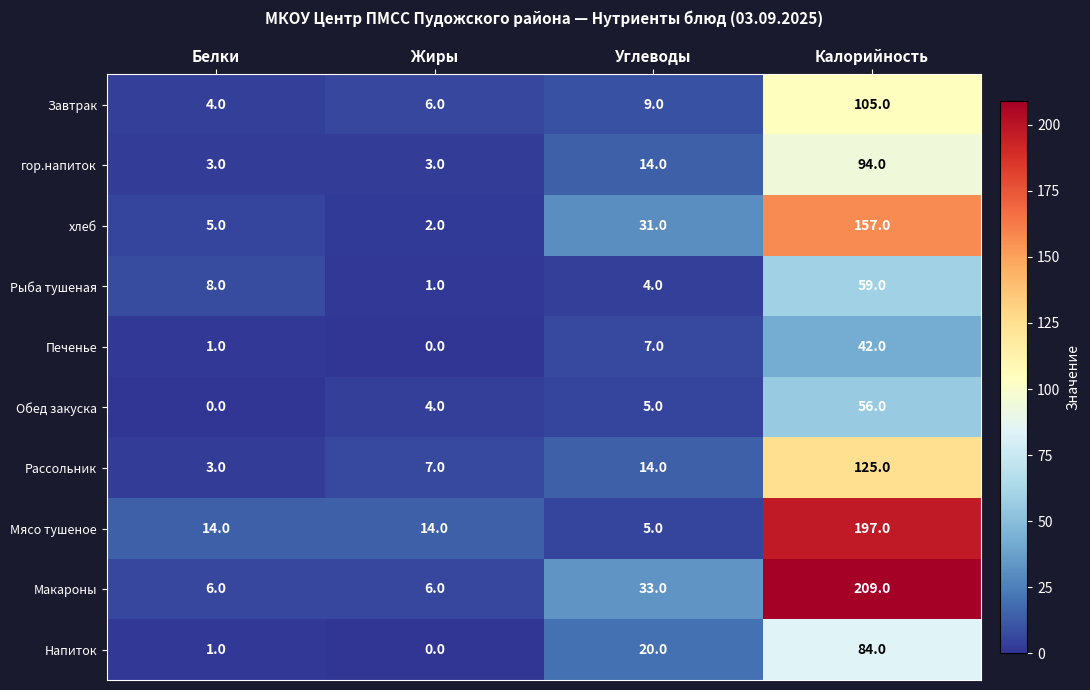

What is the approximate value of Обед закуска at Углеводы?

5